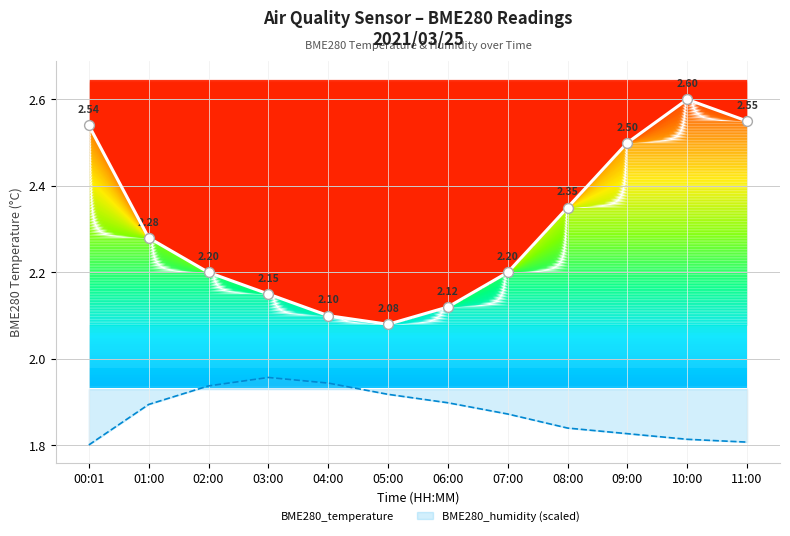

What is the change in value from 00:01 to 08:00?

-0.2